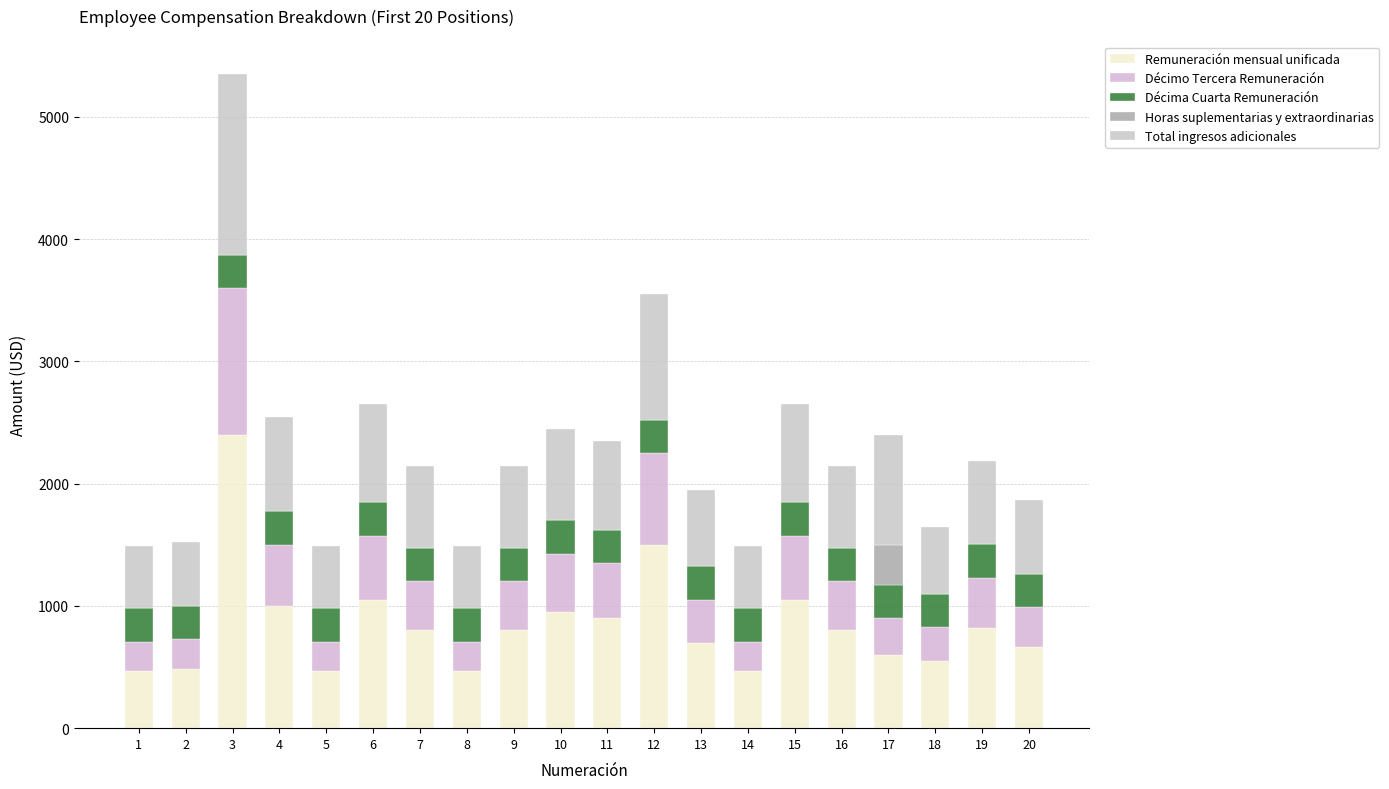

Which series has the widest spread of values?

Remuneración mensual unificada